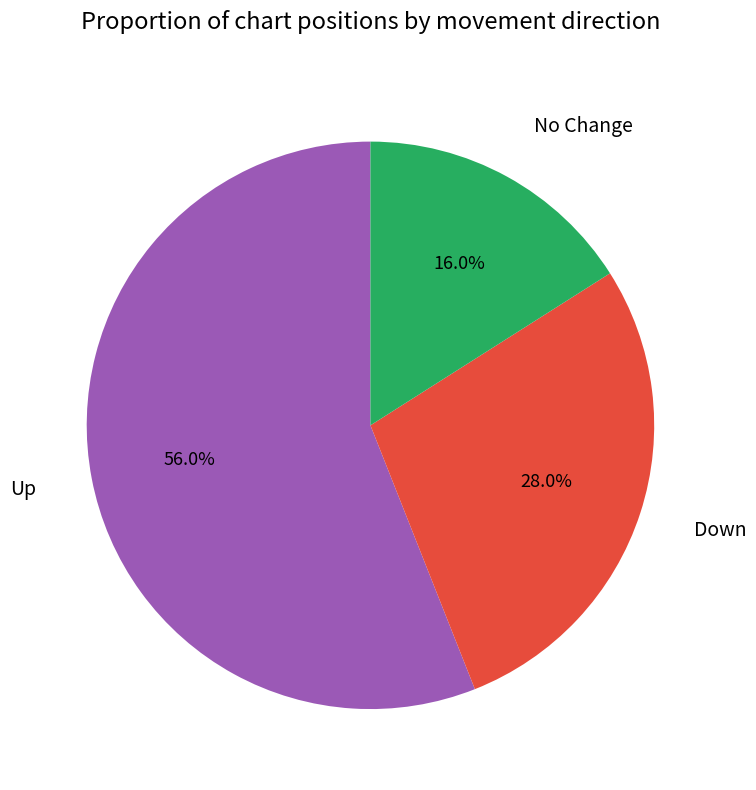

Which has a higher value, Up or Down?

Up